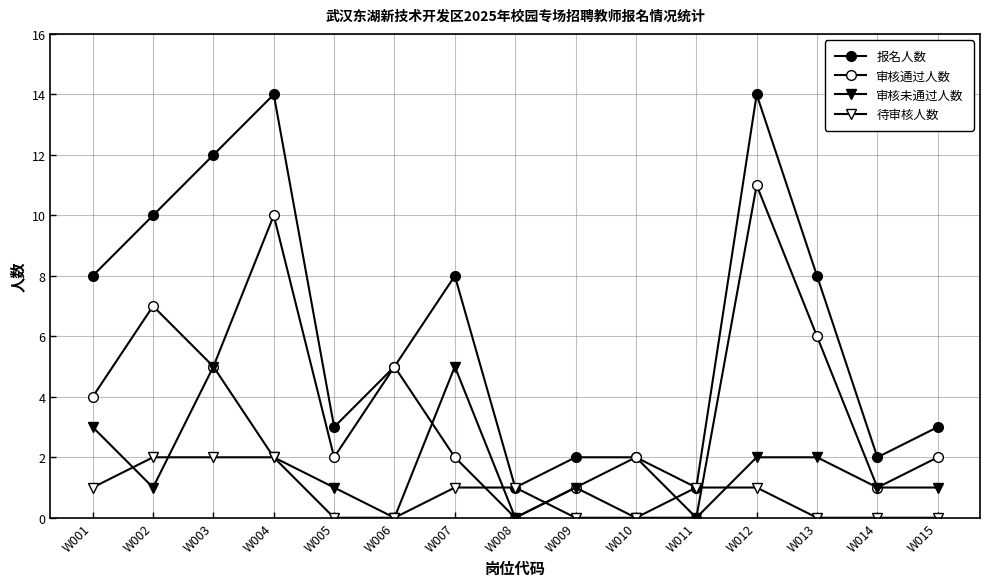

Which category has the lowest value in the 待审核人数 series?

W005